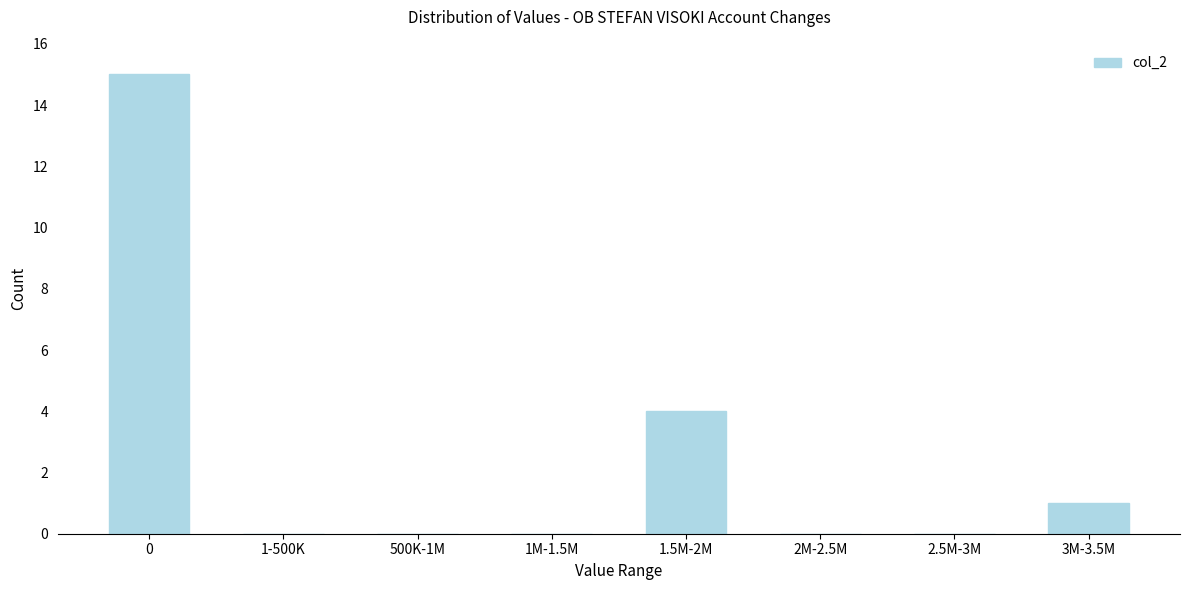

Reading left to right, extract all data points from this chart.

0=15	1-500K=0	500K-1M=0	1M-1.5M=0	1.5M-2M=4	2M-2.5M=0	2.5M-3M=0	3M-3.5M=1